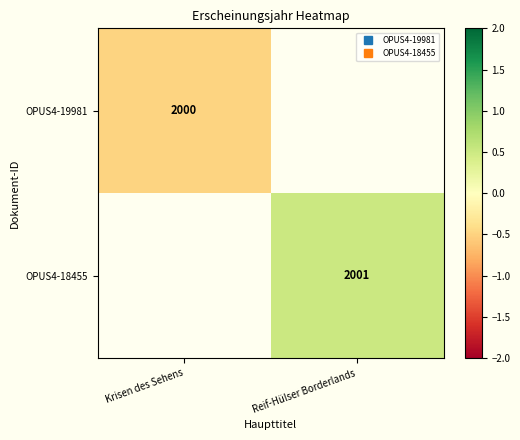

Which category has the lowest value in the OPUS4-18455 series?

Krisen des Sehens